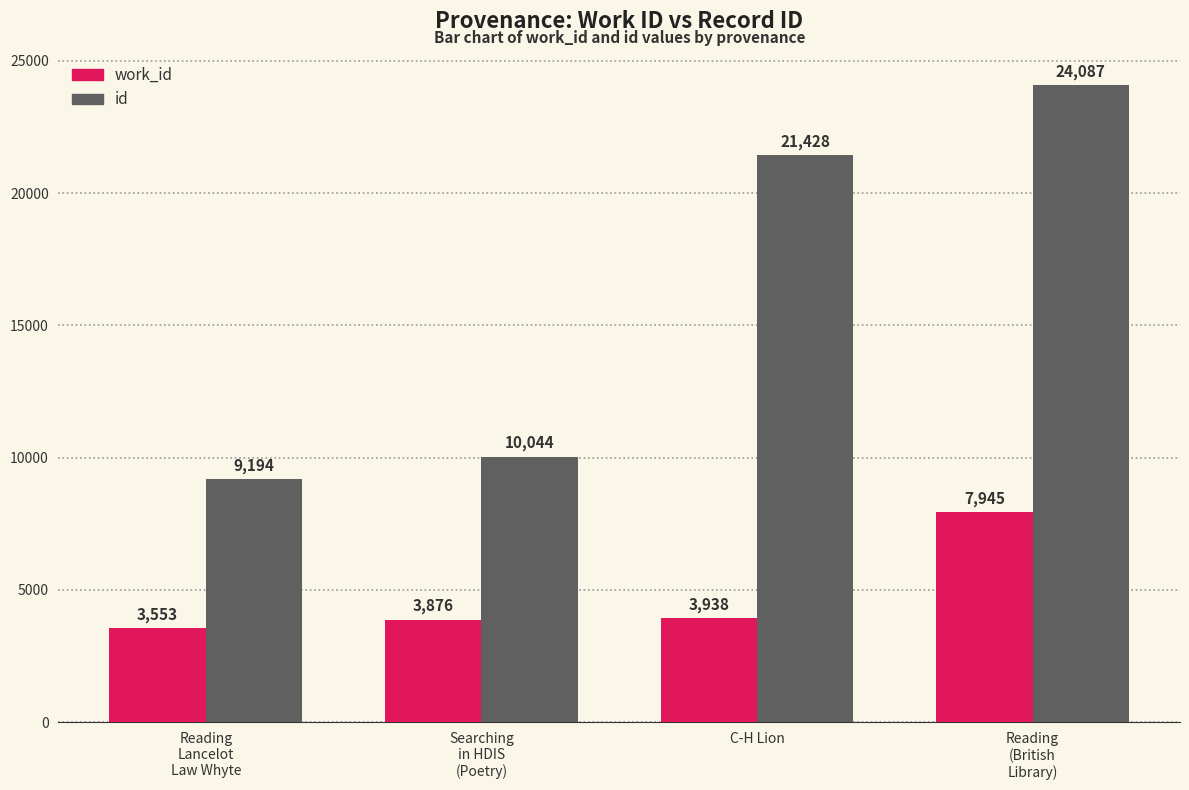

The value of work_id at Reading
Lancelot
Law Whyte is 3553. True or false?

True